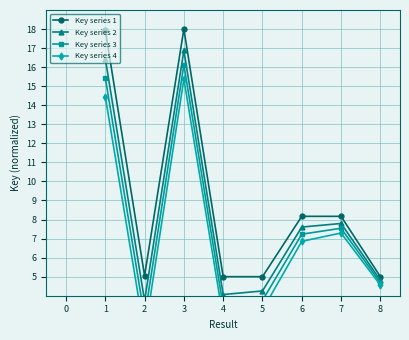

At which label does Key series 1 first exceed 8?

1